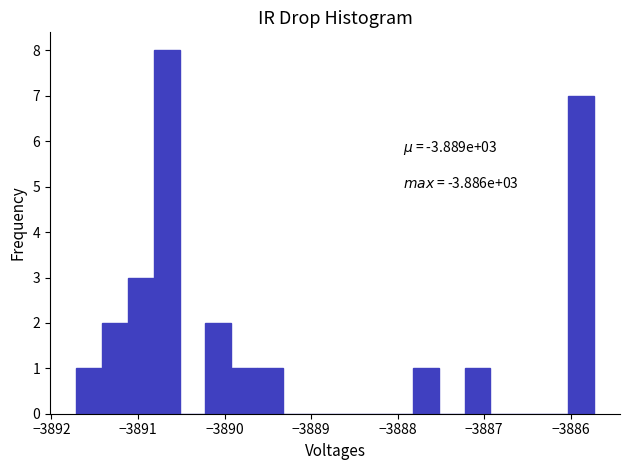

Read against the x-axis, roughly where is the centre of the tallest bar?

-3890.7